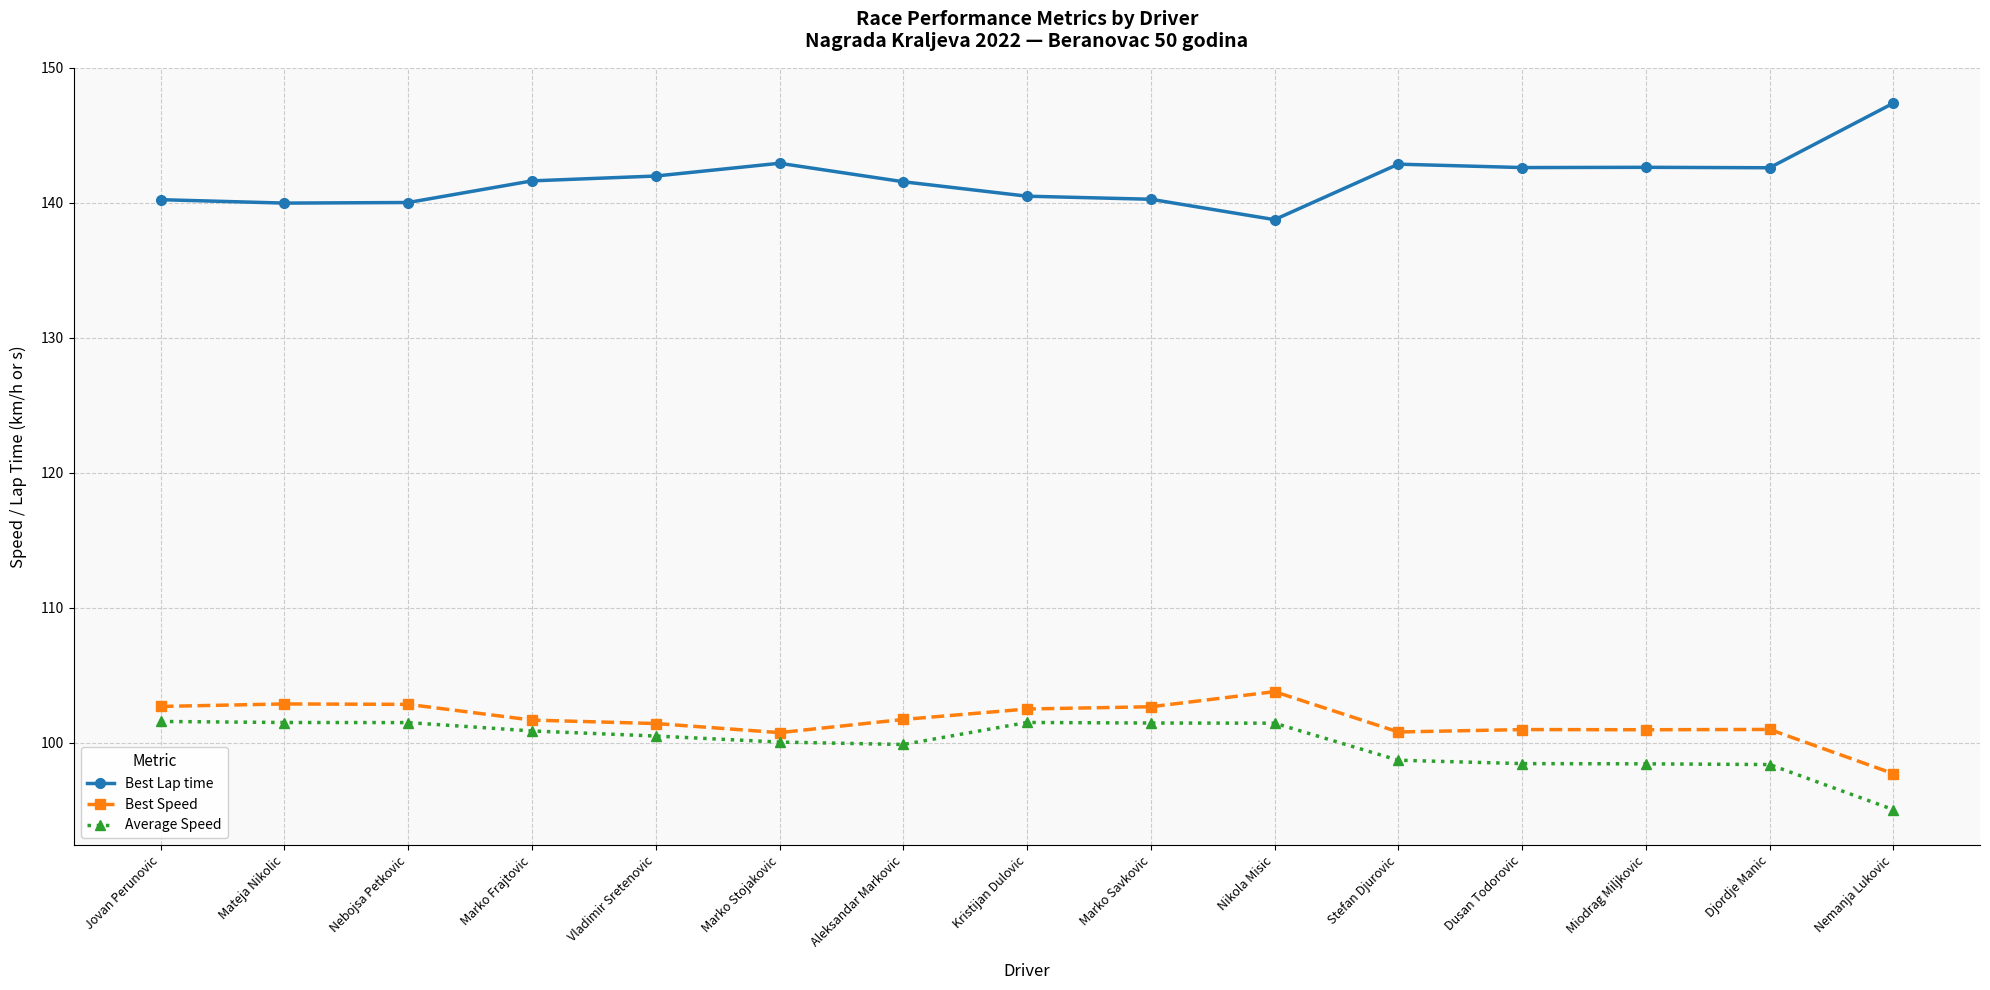

At which label does Best Lap time reach its minimum?

Nikola Misic